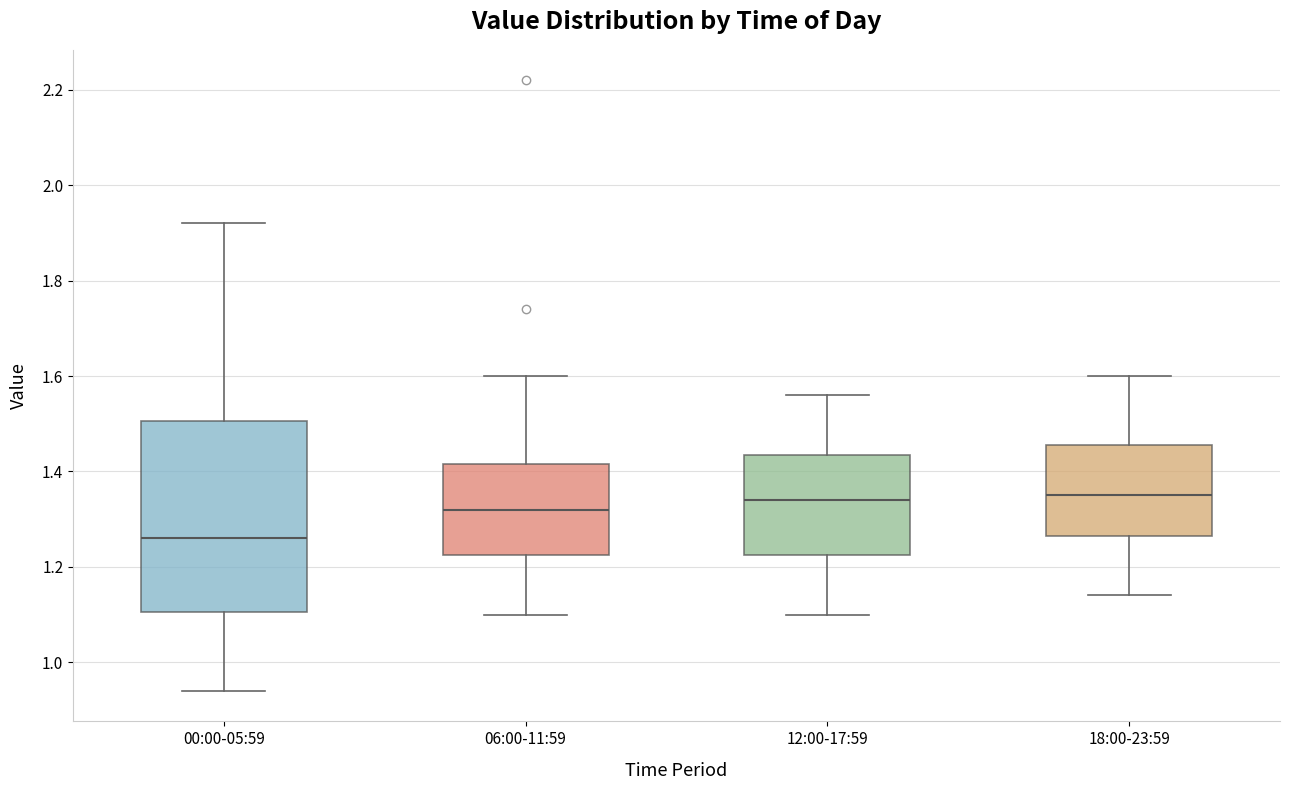

Reading left to right, read every box against the y-axis: the position of its median line, the range the box covers, and the ends of its whiskers. The values are not printed on the chart, so give them approximately, as read against the axis.

00:00-05:59: median 1.26, box 1.10 to 1.50, whiskers 0.94 to 1.92
06:00-11:59: median 1.32, box 1.22 to 1.42, whiskers 1.10 to 1.60
12:00-17:59: median 1.34, box 1.22 to 1.44, whiskers 1.10 to 1.56
18:00-23:59: median 1.36, box 1.26 to 1.46, whiskers 1.14 to 1.60